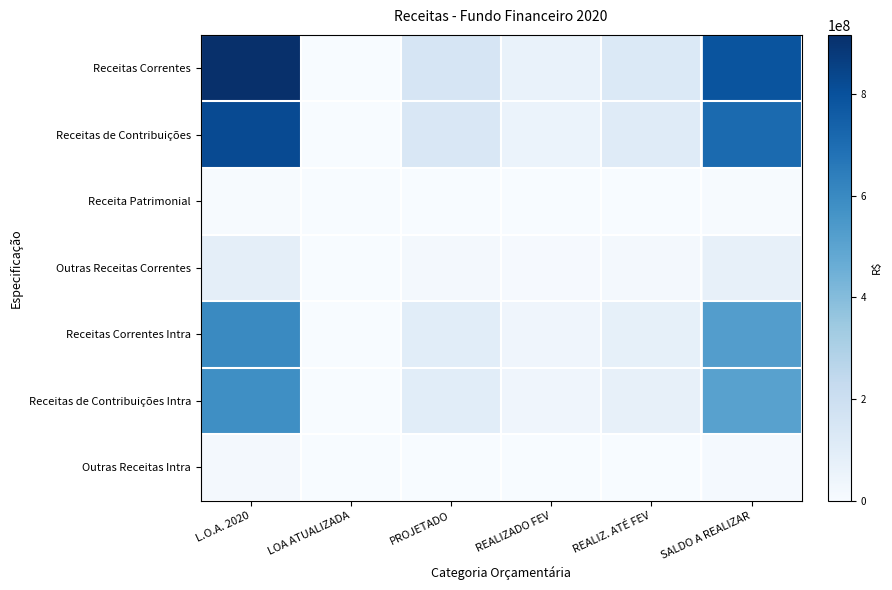

What is the total value across all series at REALIZ. ATÉ FEV?

407243528.8